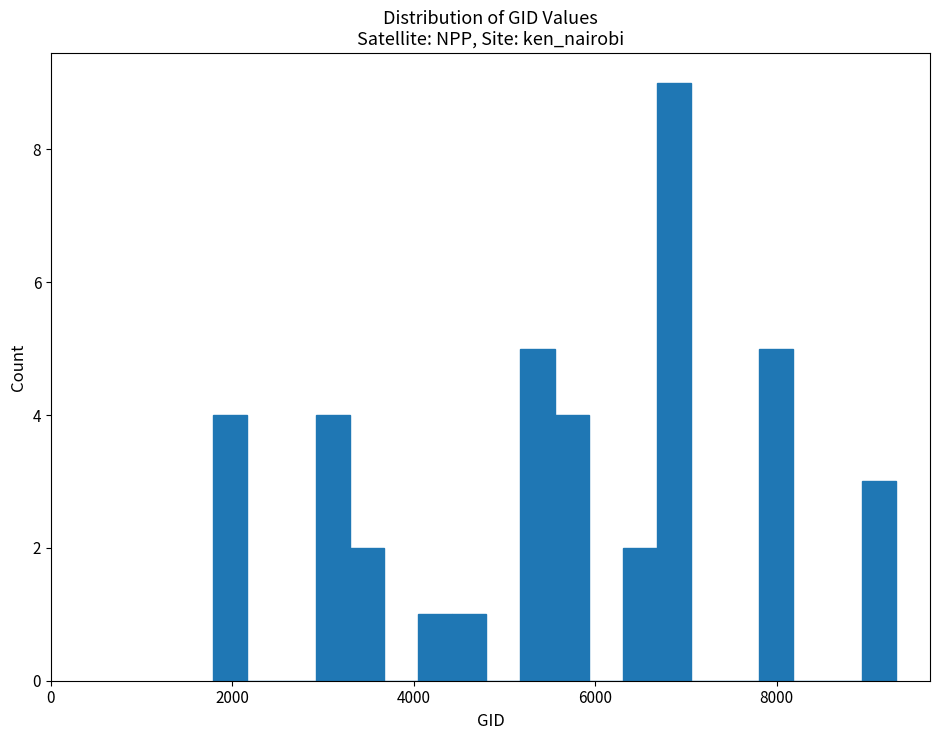

Around what value on the x-axis is the tallest bar? Give the approximate position of its centre, as read against the axis.

6800